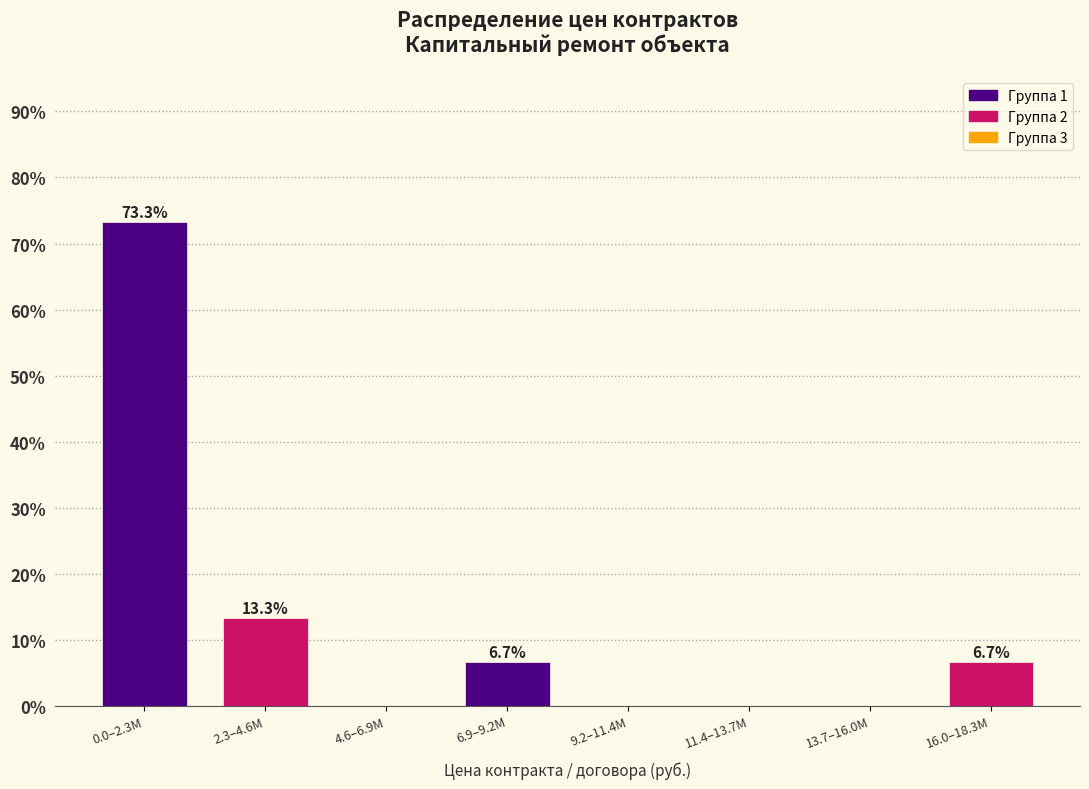

Reading right to left, extract all data points from this chart.

16.0–18.3M=6.7	13.7–16.0M=0.0	11.4–13.7M=0.0	9.2–11.4M=0.0	6.9–9.2M=6.7	4.6–6.9M=0.0	2.3–4.6M=13.3	0.0–2.3M=73.3